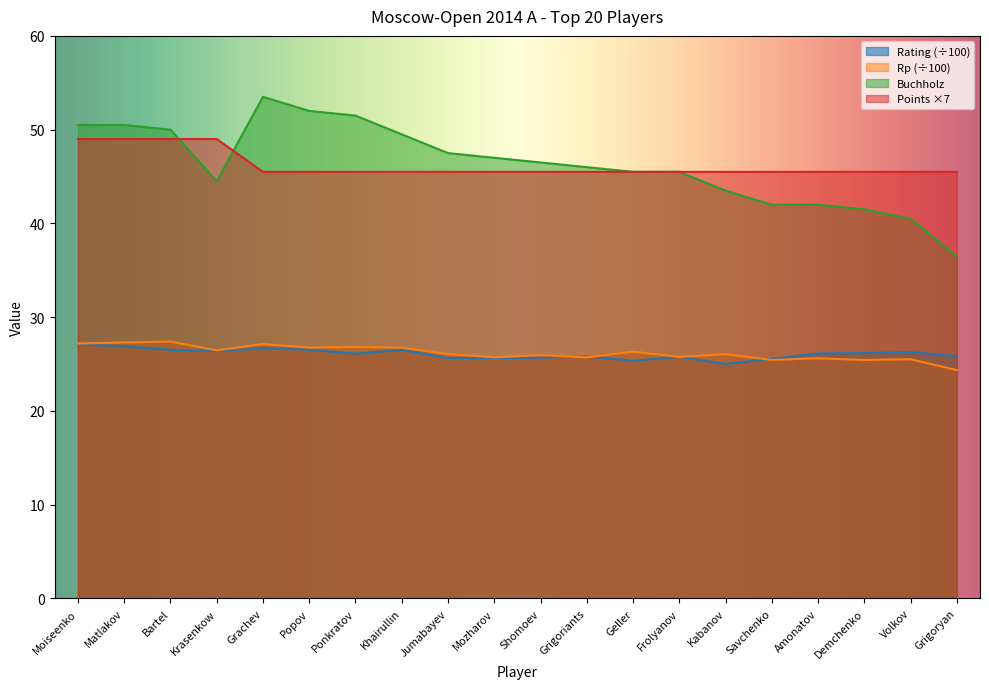

Read the Rp value at Ponkratov.

26.8